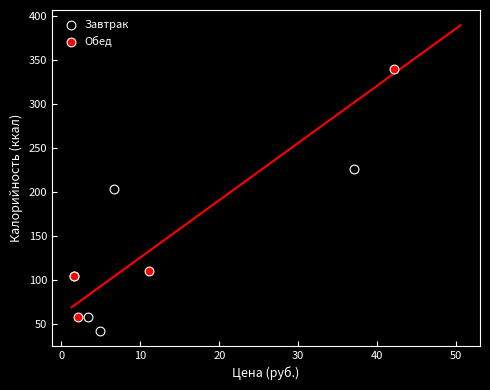

Which series contains the highest Y value?

Обед